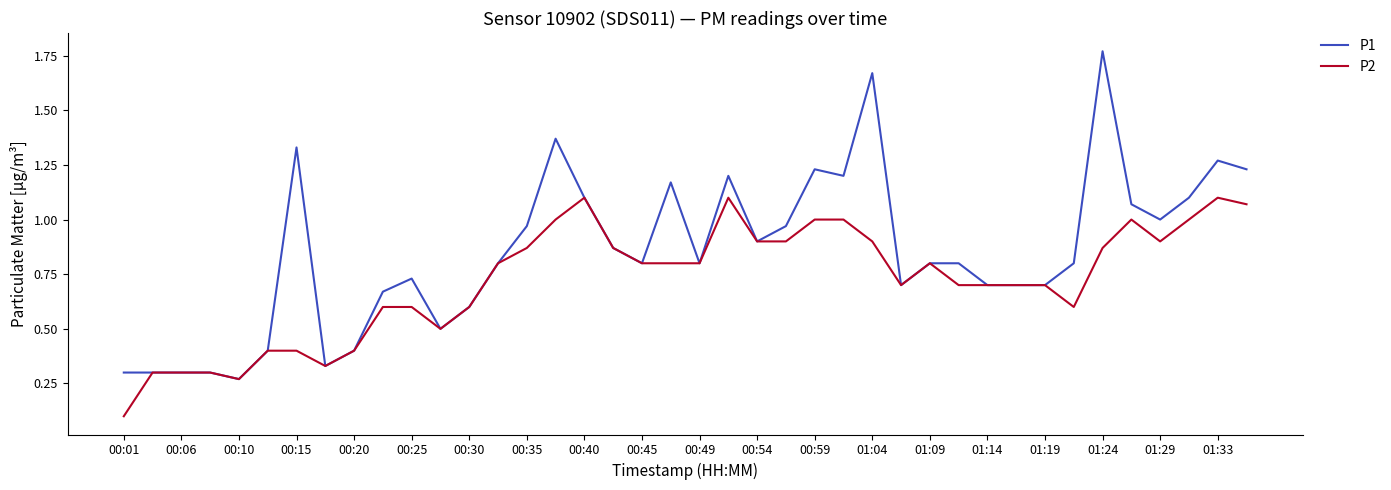

Which series has the largest total across all categories?

P1